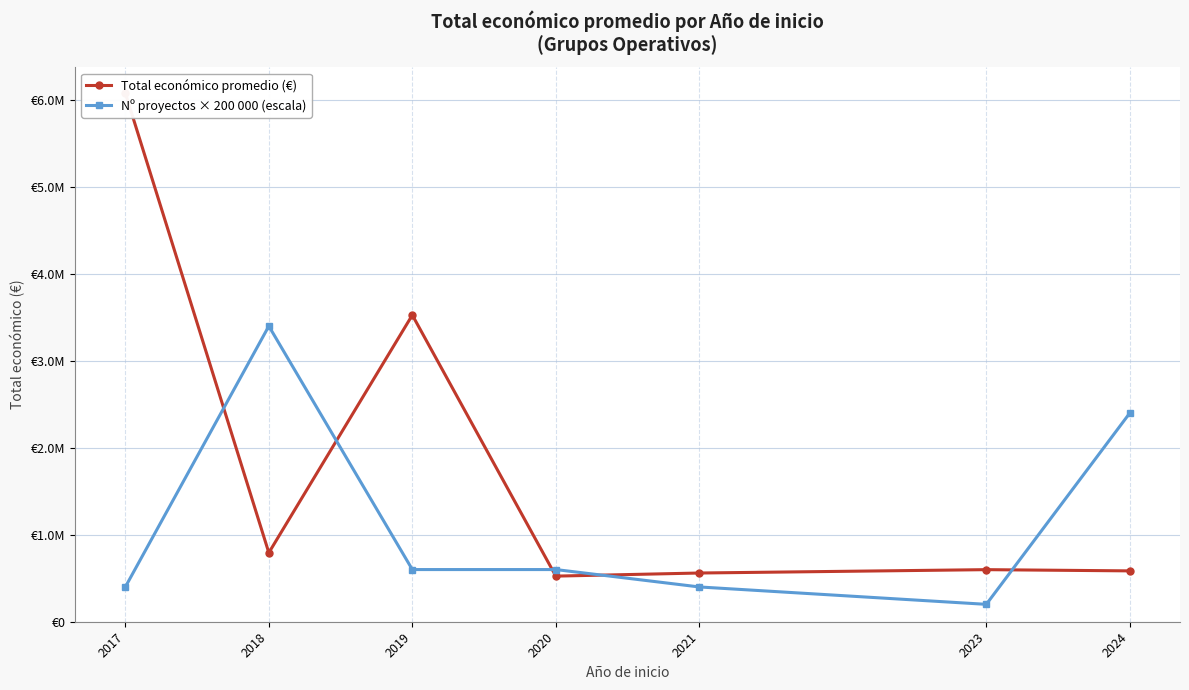

Reading left to right, list all the values displayed in this chart.

Total económico promedio (€): 6079928.5	793508.2	3526969.0	524598.0	560241.0	598909.0	584786.2
Nº proyectos × 200 000 (escala): 400000.0	3400000.0	600000.0	600000.0	400000.0	200000.0	2400000.0